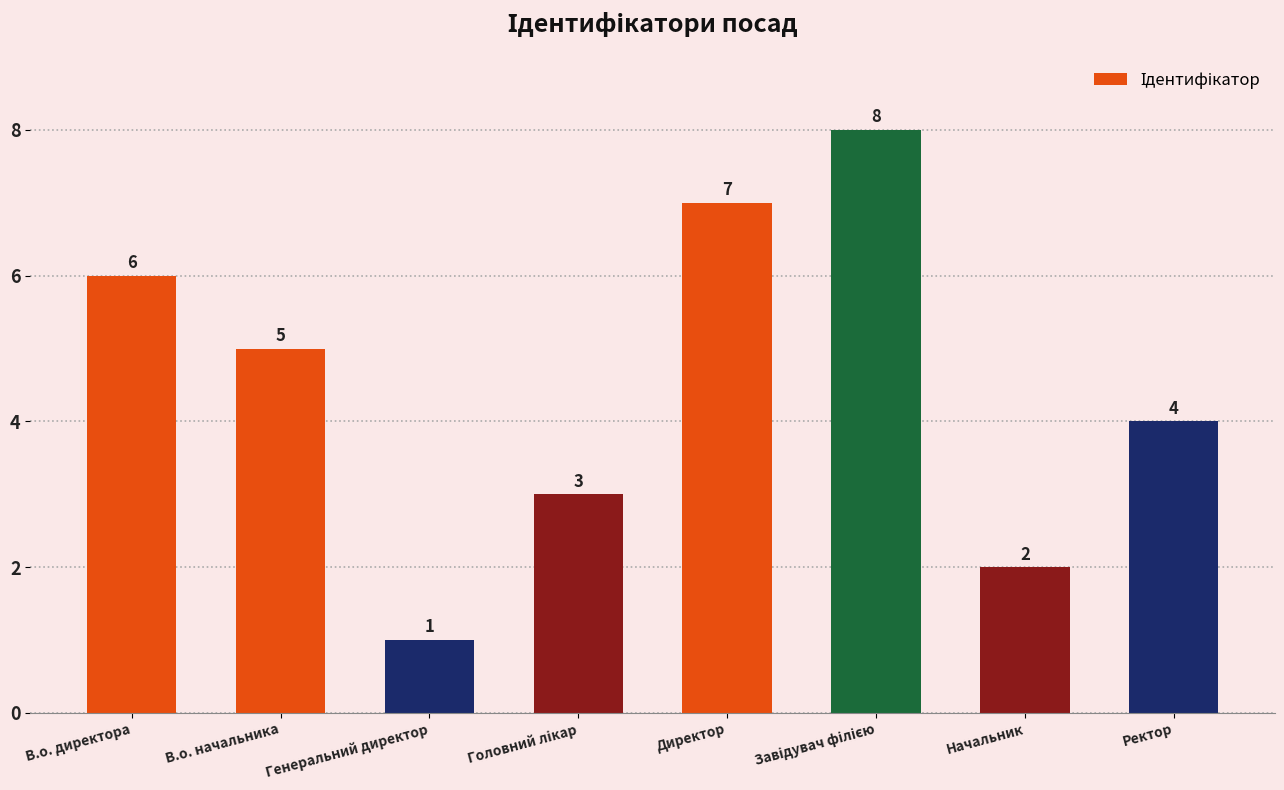

What is the change in value from В.о. директора to Начальник?

-4